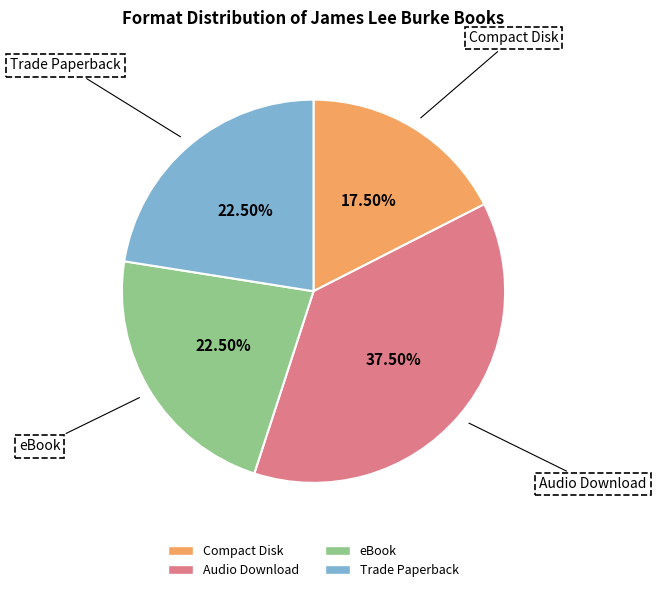

Is there any slice that represents more than half of the pie?

No